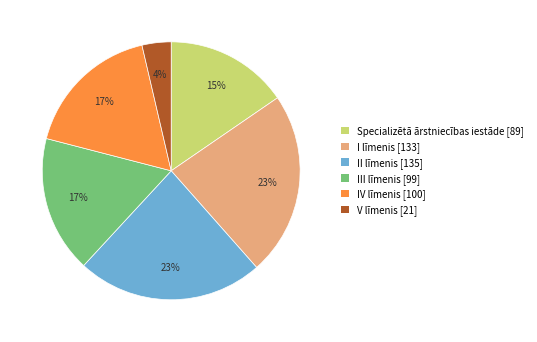

Which slice is the smallest?

V līmenis [21]